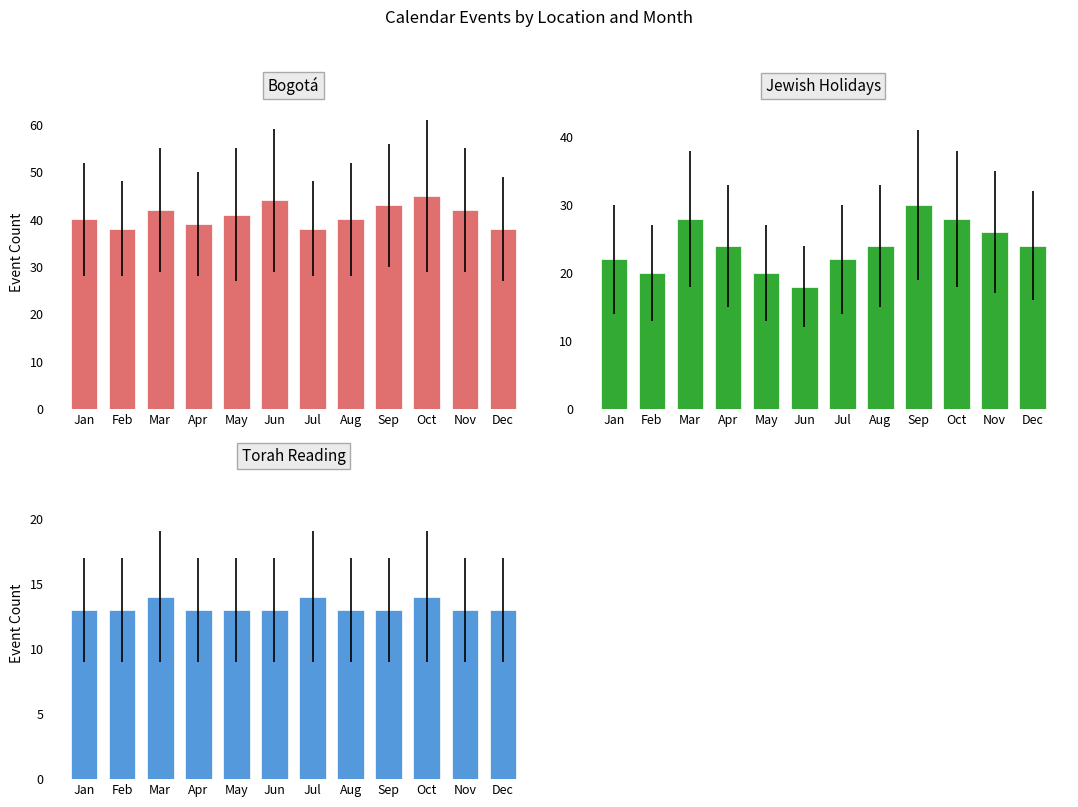

Rank the series by their maximum value, from highest to lowest.

Bogotá, Jewish Holidays, Torah Reading